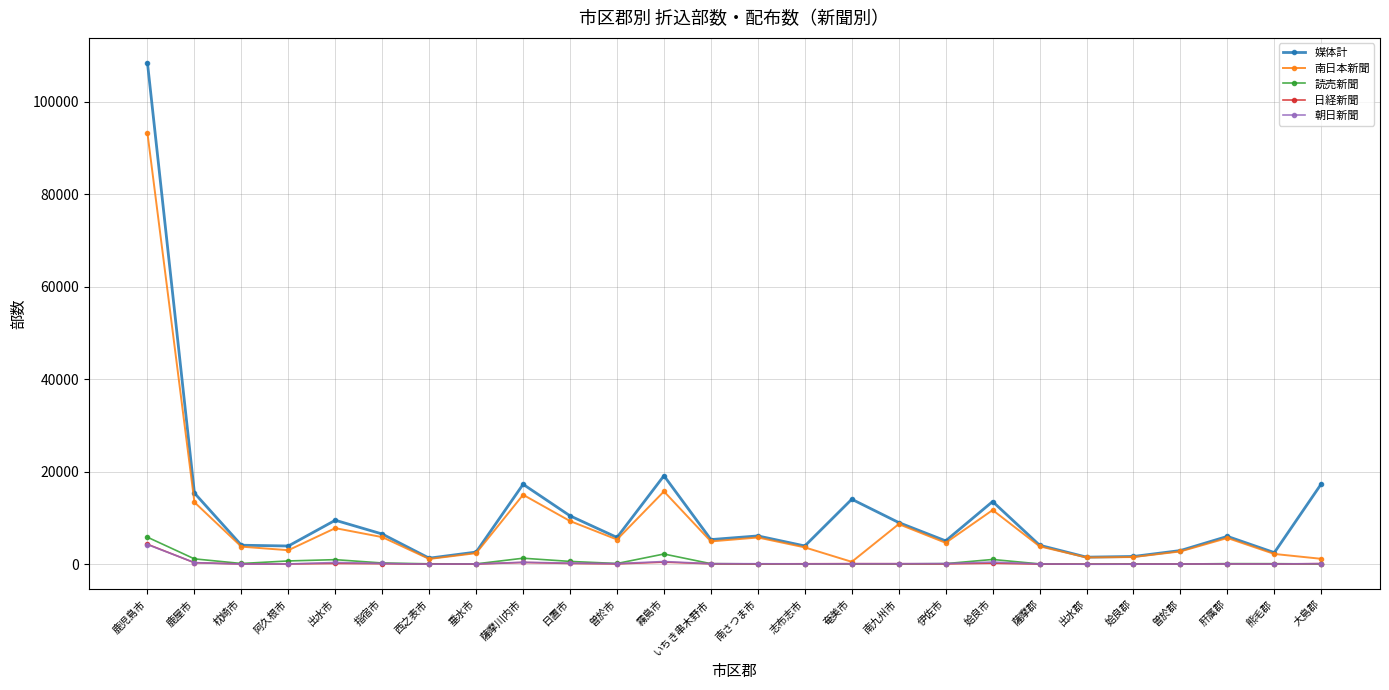

What is the label of the 5th point from the right?

姶良郡